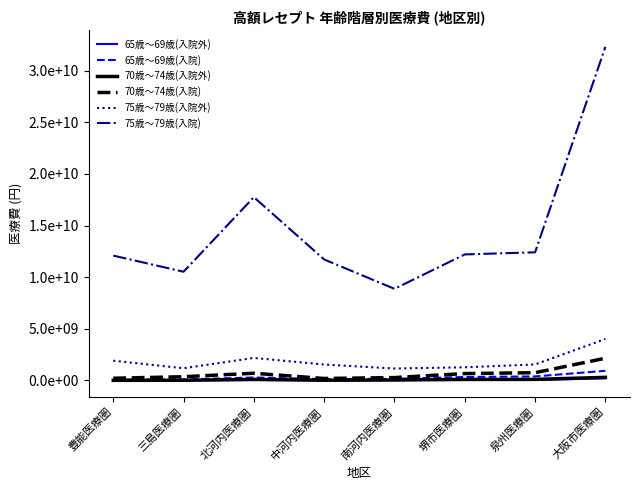

True or false: 70歳～74歳(入院) has a value of 360767860 at 三島医療圏.

True